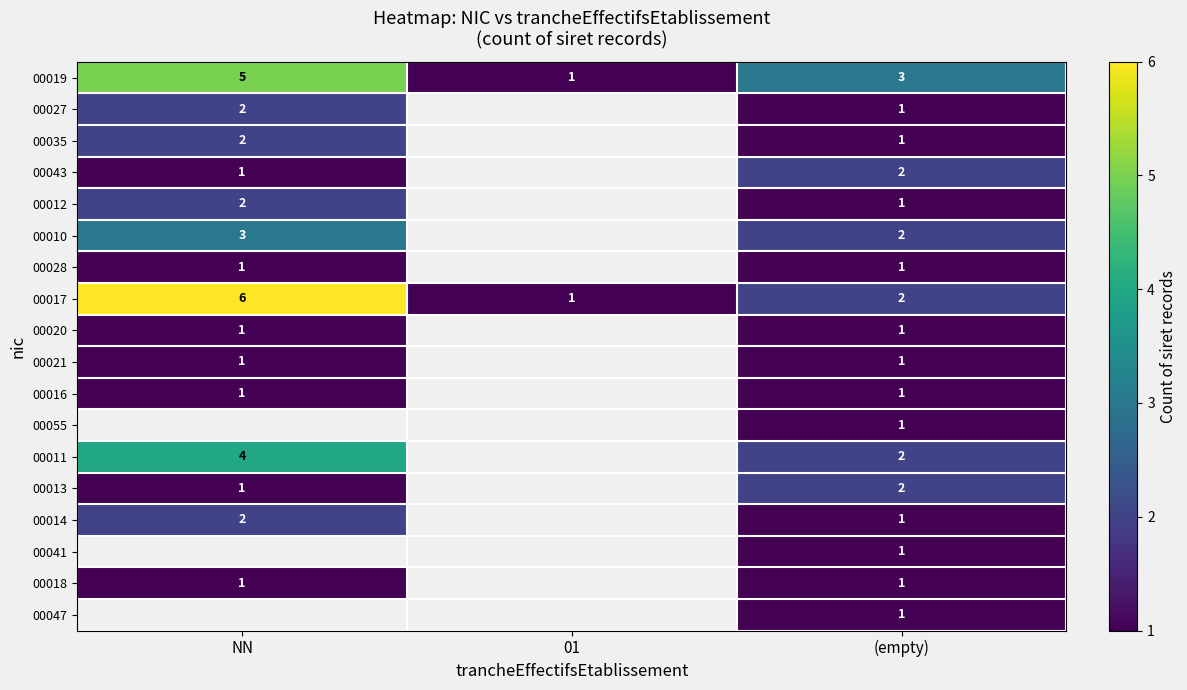

How many data points in 00019 are less than 3?

1